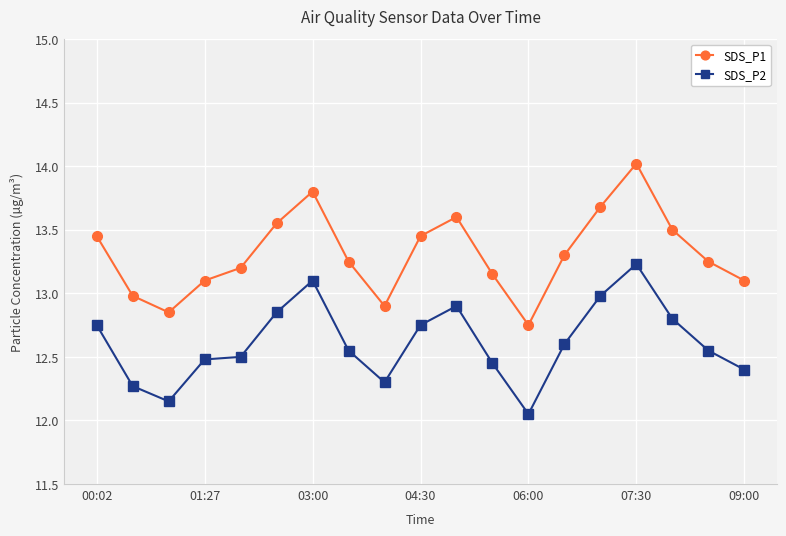

List the series in order of their overall mean, lowest first.

SDS_P2, SDS_P1